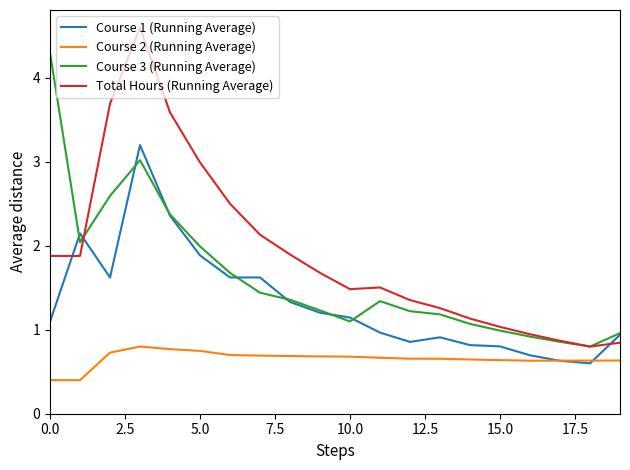

Which series has the widest spread of values?

Total Hours (Running Average)